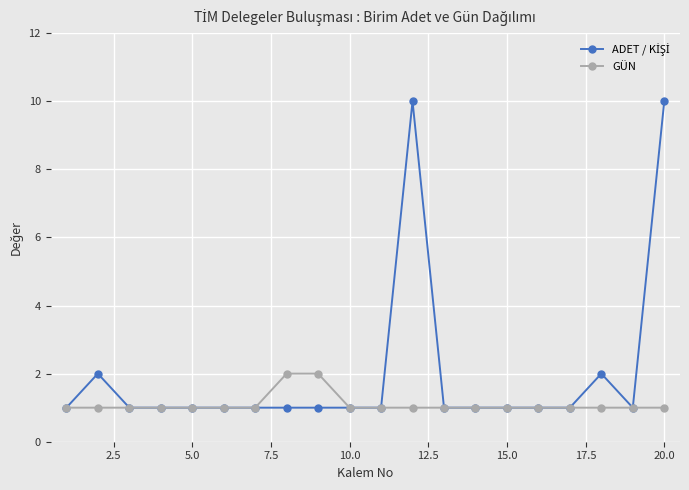

What is the greatest value displayed?

10